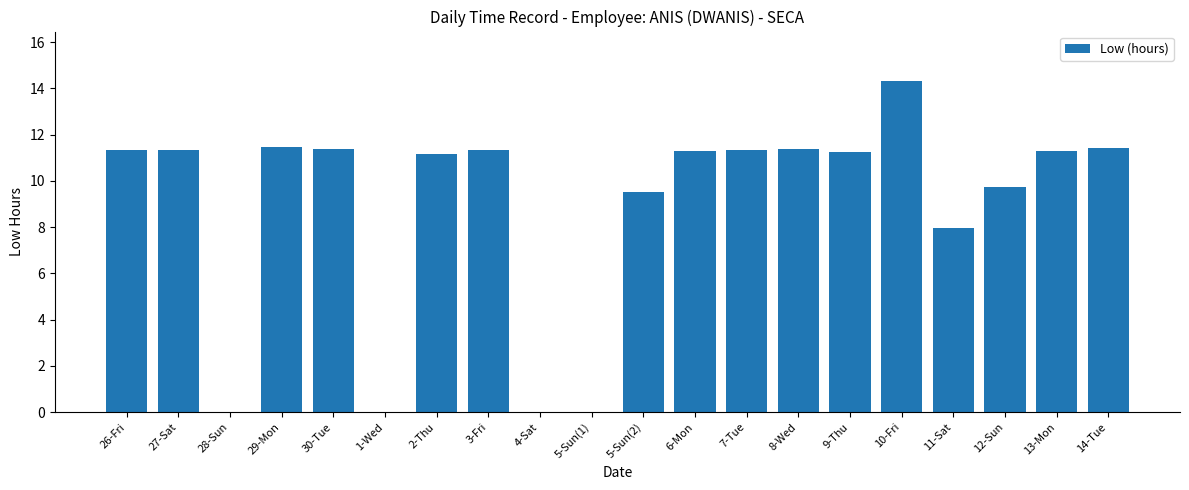

What is the sum of the values at 4-Sat and 5-Sun(2)?

9.5